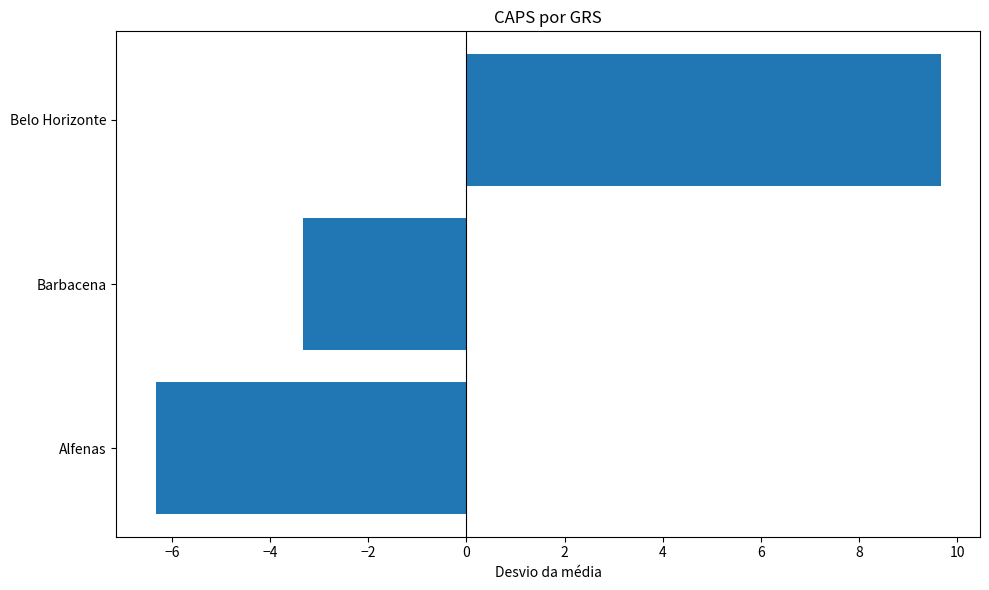

What is the difference between the maximum and minimum values?

16.0